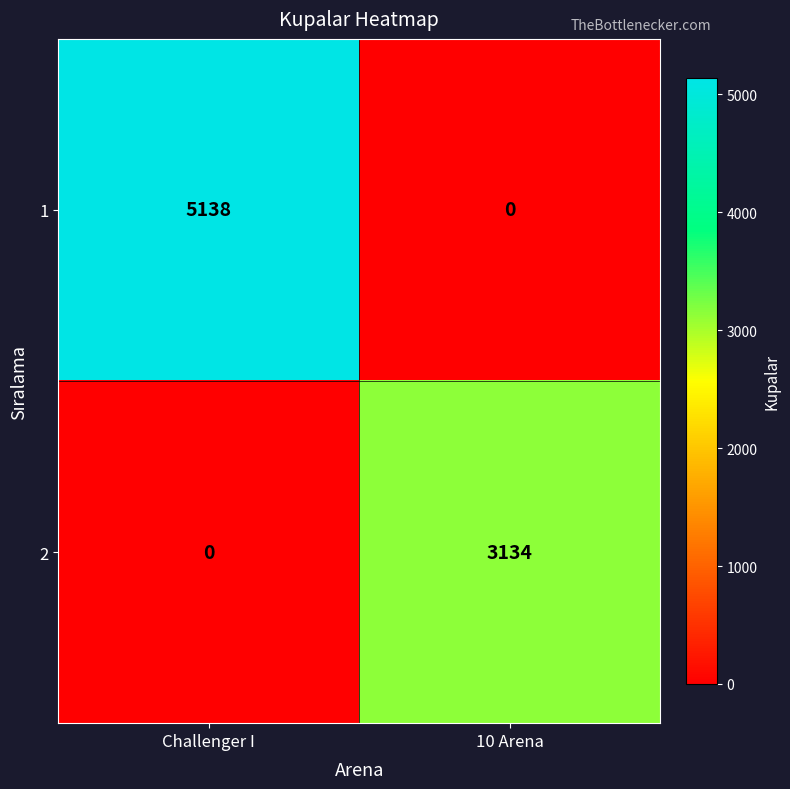

True or false: 2 has a value of 3134 at 10 Arena.

True